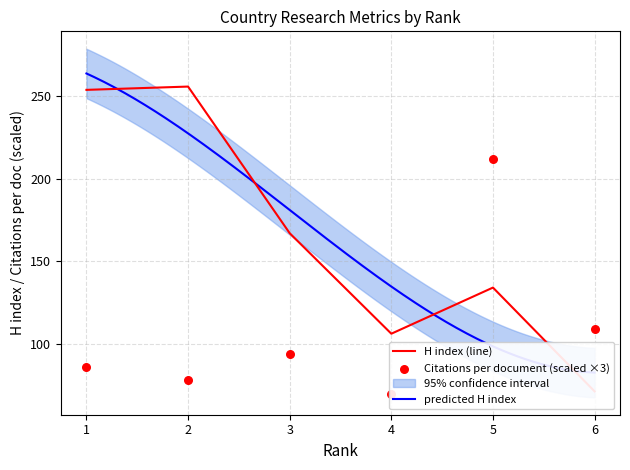

Which series contains the lowest Y value?

Citations per document